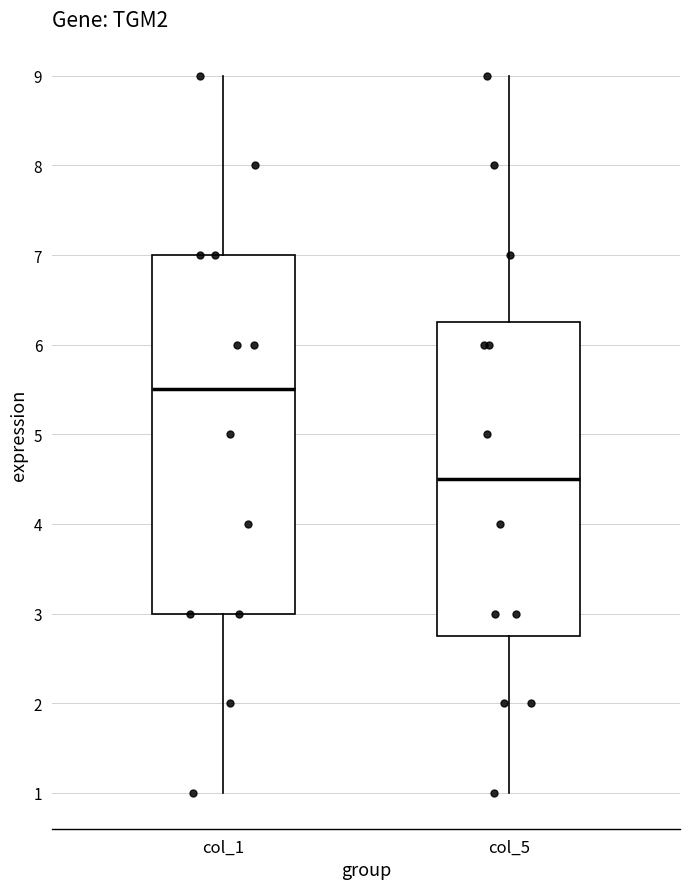

Which box has the highest median line?

col_1